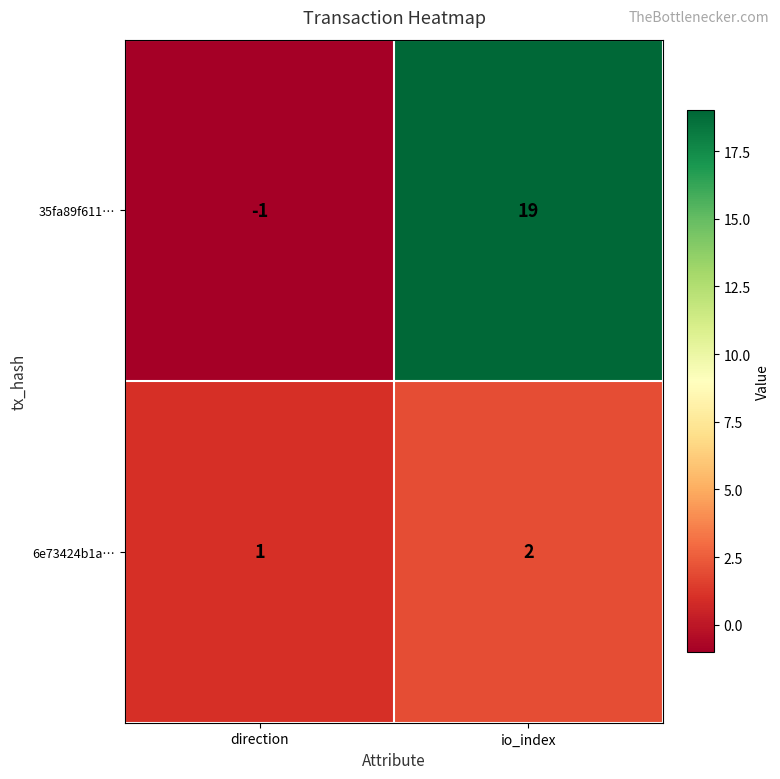

What is the maximum value shown in the chart?

19